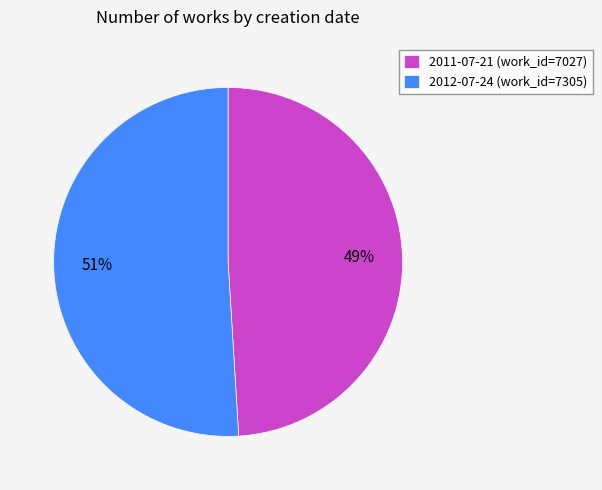

Which has a higher value, 2012-07-24 (work_id=7305) or 2011-07-21 (work_id=7027)?

2012-07-24 (work_id=7305)